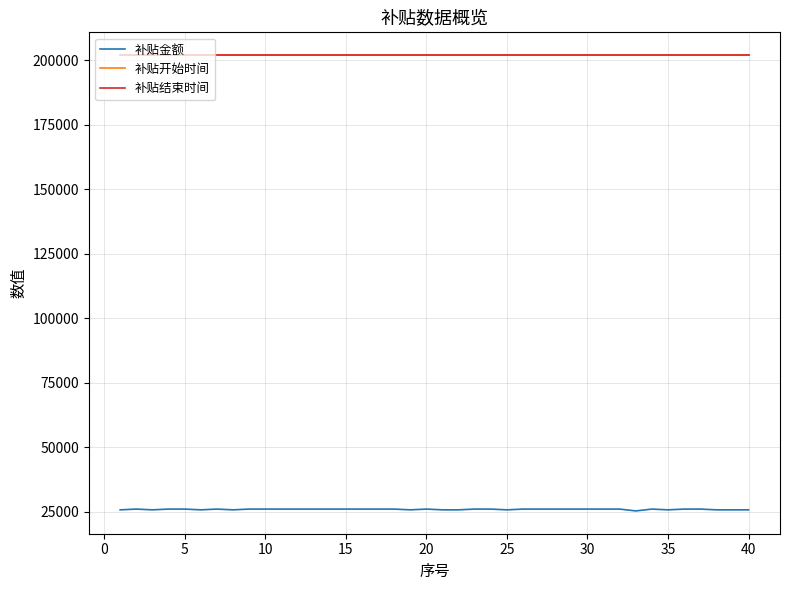

What is the minimum value for 补贴开始时间?

201907.0